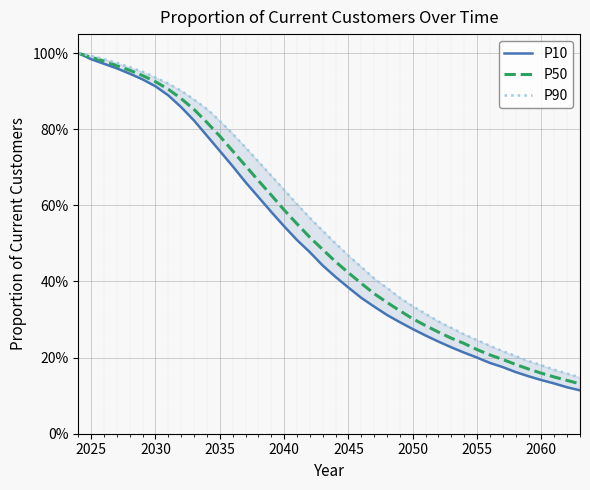

True or false: P90 and P10 intersect in this chart.

False